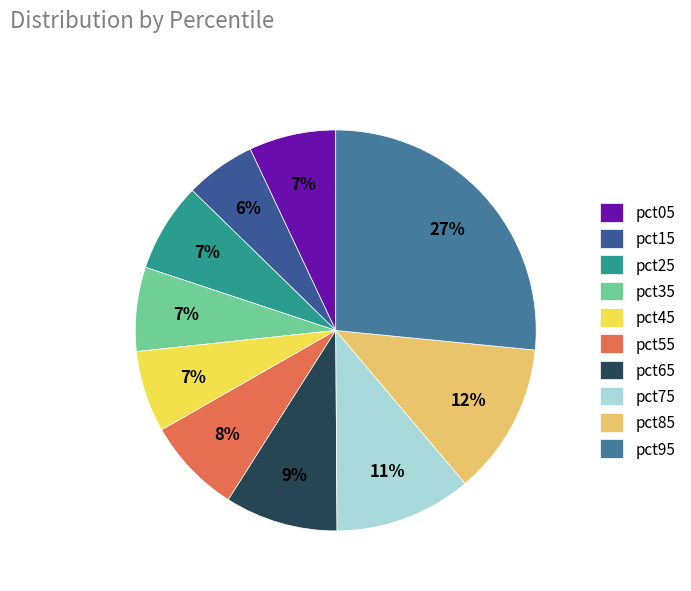

How many segments does this pie chart have?

10